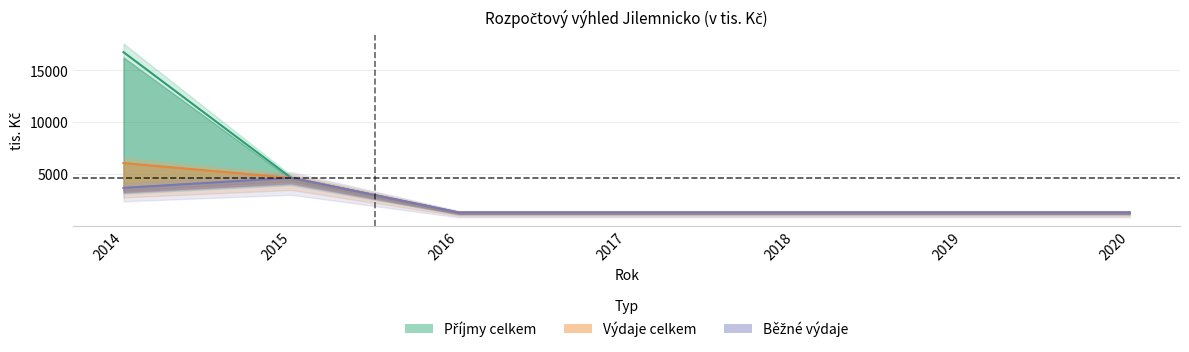

The value of Výdaje celkem at 2015 is 4658. True or false?

True